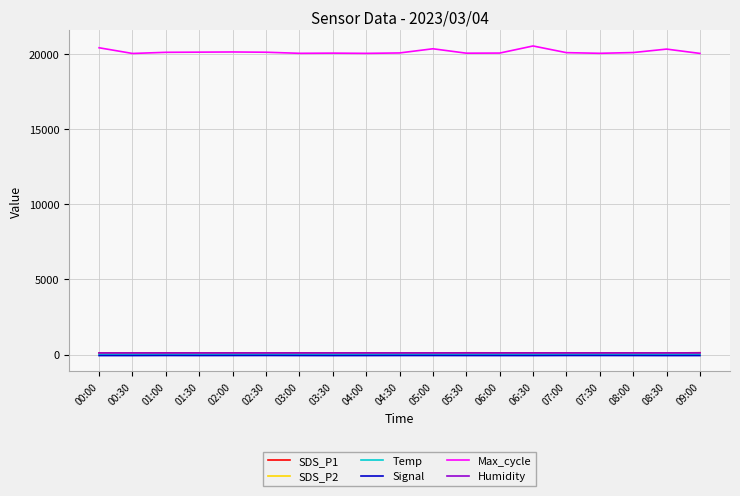

Which series has the largest total across all categories?

Max_cycle